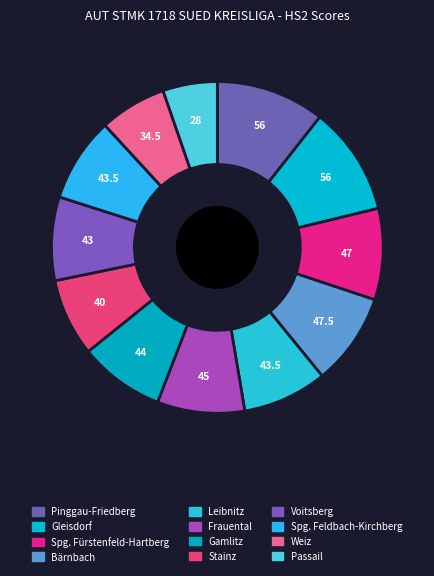

How many slices are in this pie chart?

12